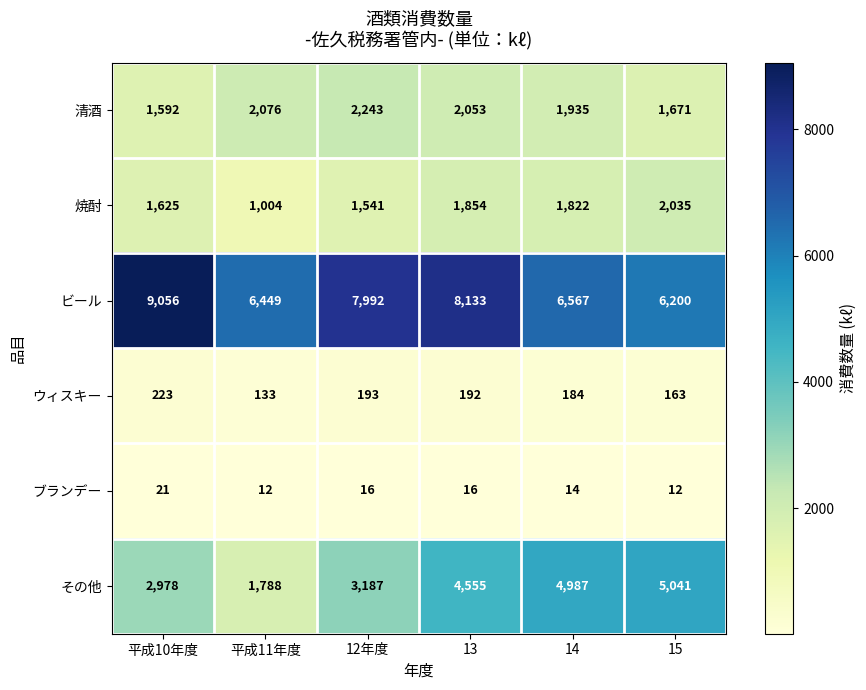

What is the sum of the その他 values at 15 and 14?

10028